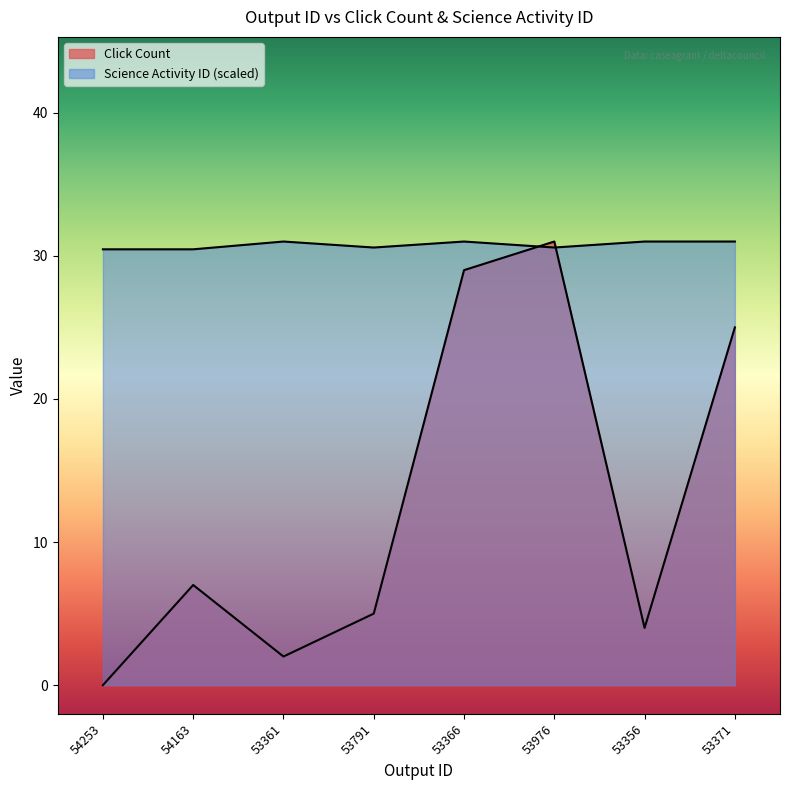

Is the value of Click Count at 54163 greater than the value of Science Activity ID at 53366?

No